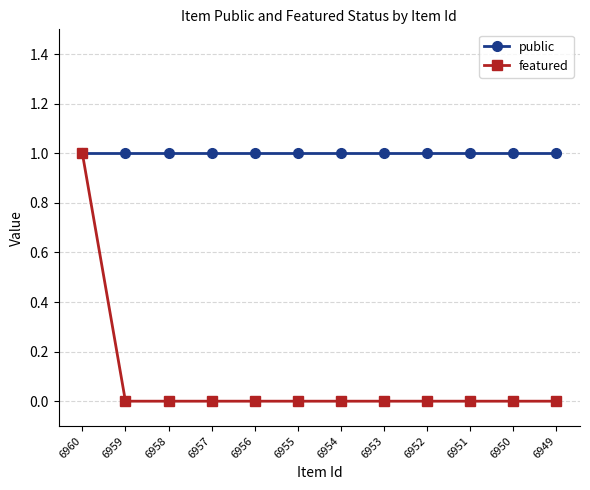

Reading right to left, what are all the values shown in this chart?

public: 6949=1	6950=1	6951=1	6952=1	6953=1	6954=1	6955=1	6956=1	6957=1	6958=1	6959=1	6960=1
featured: 6949=0	6950=0	6951=0	6952=0	6953=0	6954=0	6955=0	6956=0	6957=0	6958=0	6959=0	6960=1